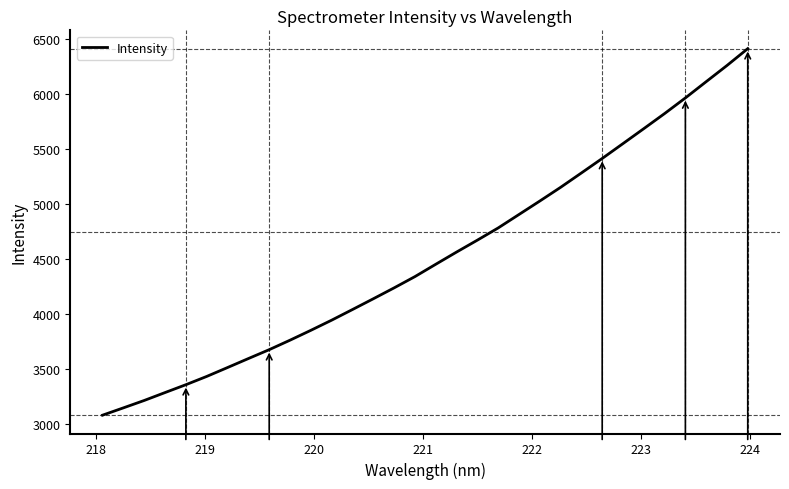

What is the difference between the maximum and minimum values?

3333.4